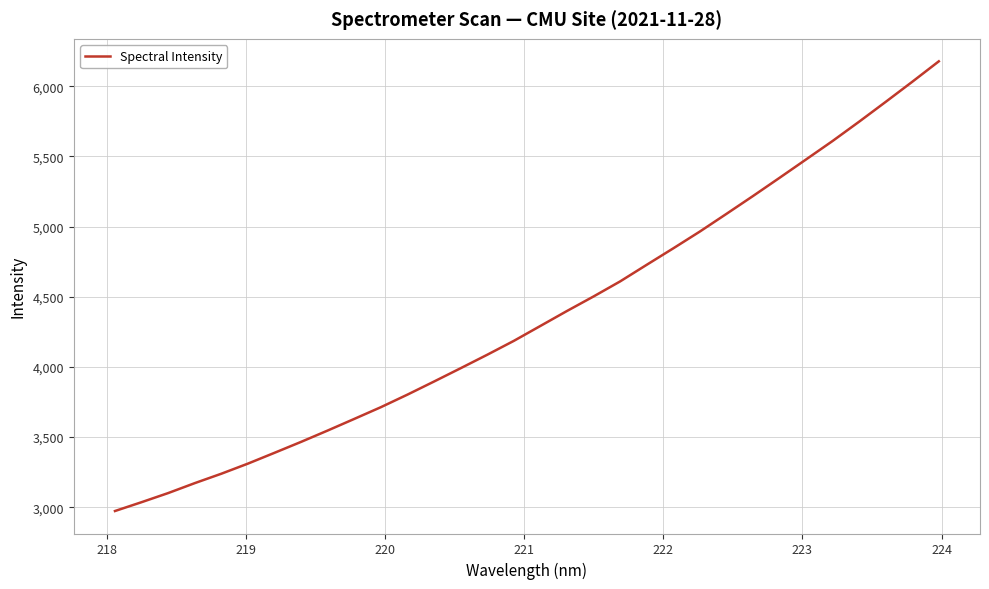

What is the maximum value shown in the chart?

6176.8